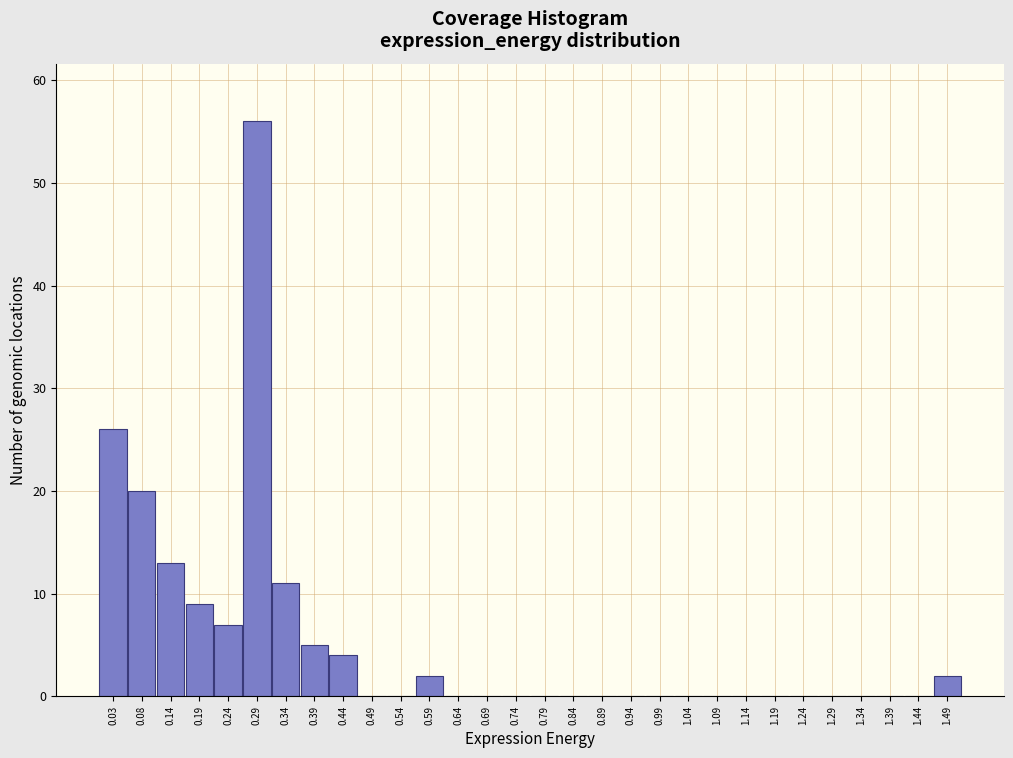

How tall is the bar that spans 0.56 to 0.61 on the x-axis? Neither the bar edges nor the heights are printed on the chart, so give them approximately, as read against the axes.

2